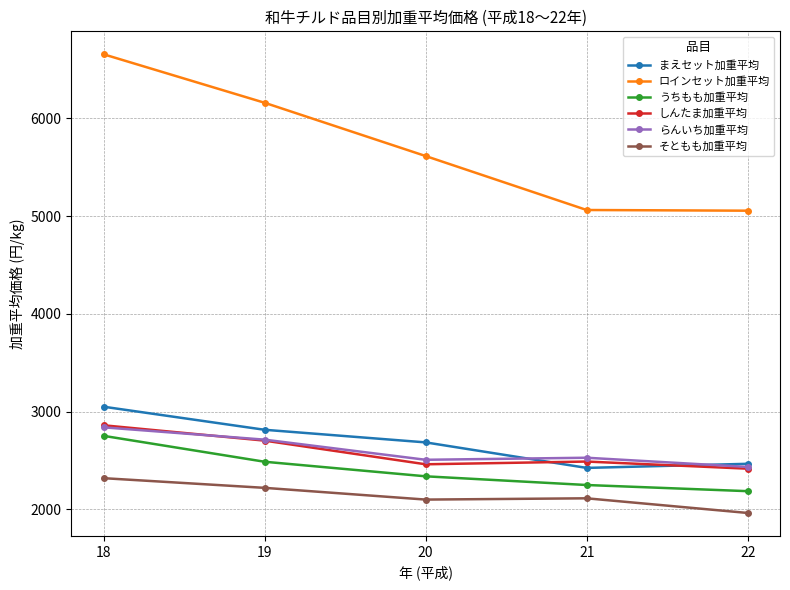

What is the approximate value of しんたま加重平均 at 18?

2860